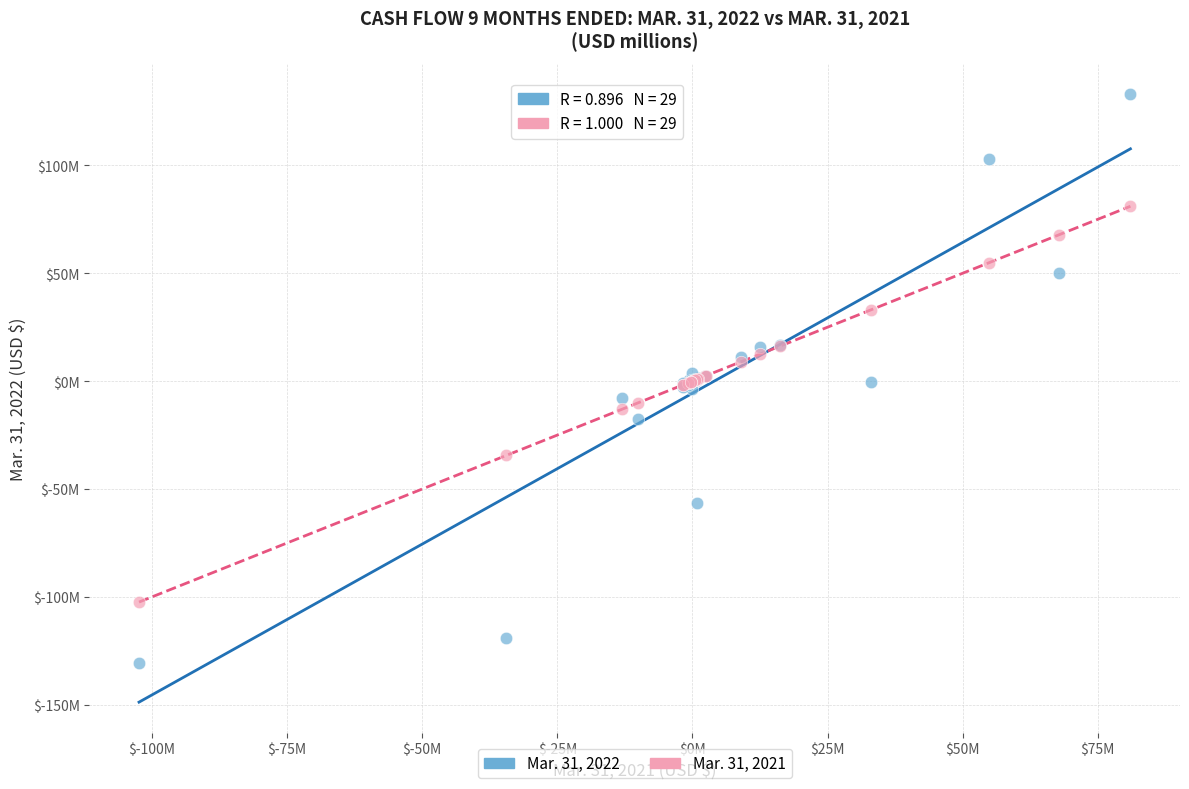

What are all the series names shown in the legend?

Mar. 31, 2022, Mar. 31, 2021